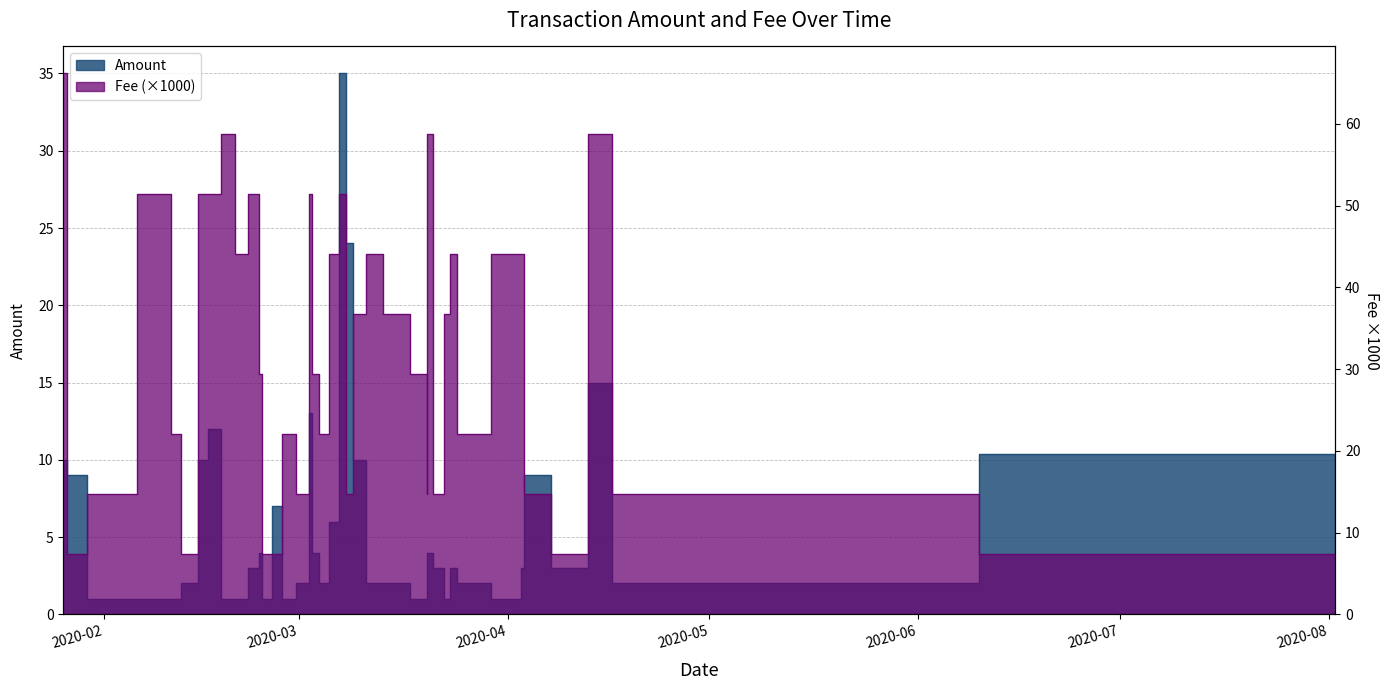

List the series in order of their overall mean, highest first.

Fee, Amount